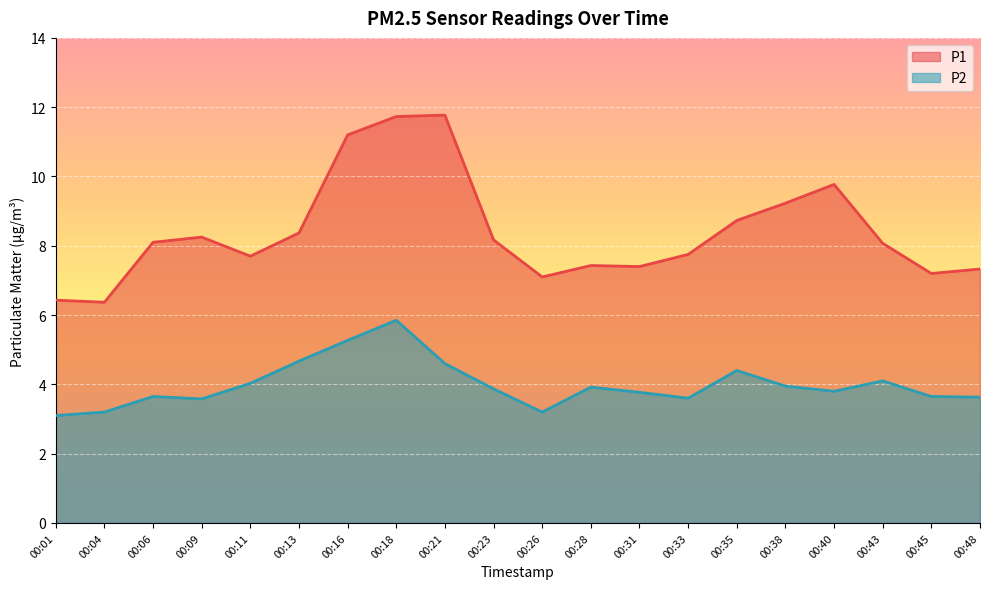

Reading left to right, what are all the values shown in this chart?

P1: 00:01=6.4	00:04=6.4	00:06=8.1	00:09=8.2	00:11=7.7	00:13=8.4	00:16=11.2	00:18=11.7	00:21=11.8	00:23=8.2	00:26=7.1	00:28=7.4	00:31=7.4	00:33=7.8	00:35=8.7	00:38=9.2	00:40=9.8	00:43=8.1	00:45=7.2	00:48=7.3
P2: 00:01=3.1	00:04=3.2	00:06=3.6	00:09=3.6	00:11=4.0	00:13=4.7	00:16=5.3	00:18=5.8	00:21=4.6	00:23=3.9	00:26=3.2	00:28=3.9	00:31=3.8	00:33=3.6	00:35=4.4	00:38=4.0	00:40=3.8	00:43=4.1	00:45=3.6	00:48=3.6